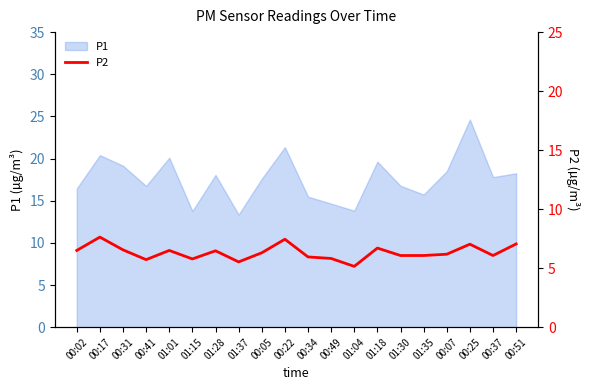

What is the minimum value shown in the chart?

5.2